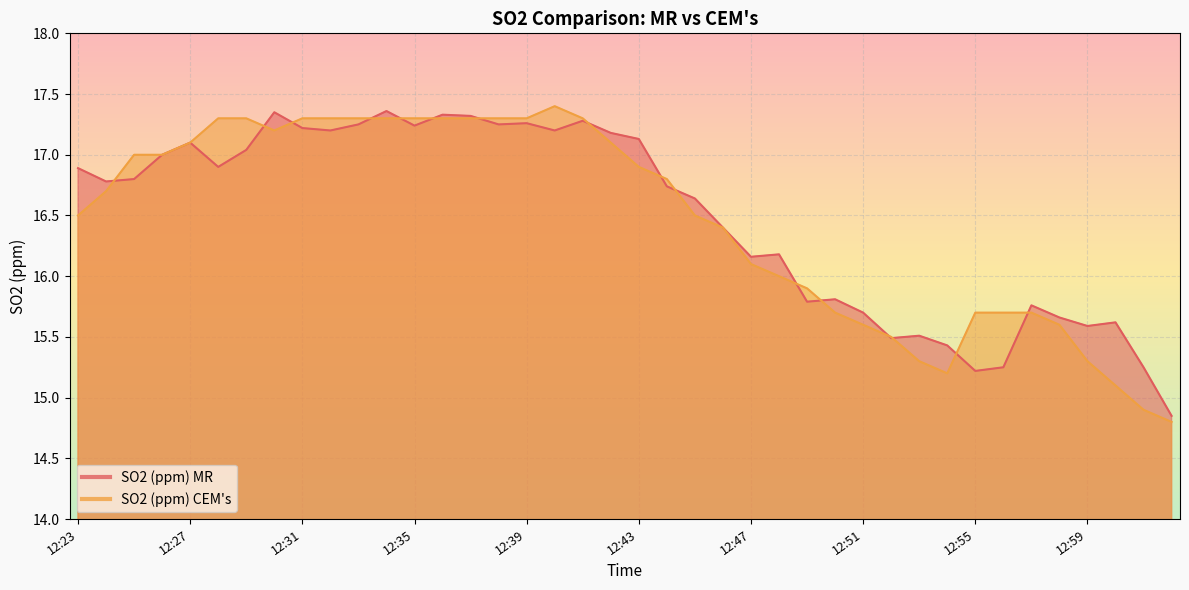

Is it true that SO2 (ppm) MR equals 25.4 at 12:30?

False